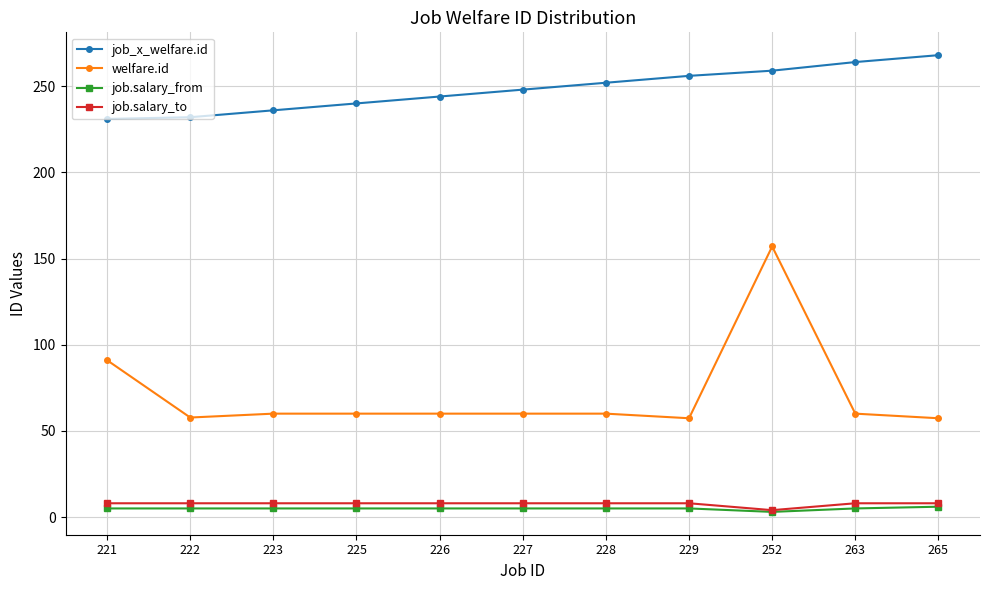

Rank the series at 223 from lowest to highest value.

job.salary_from, job.salary_to, welfare.id, job_x_welfare.id